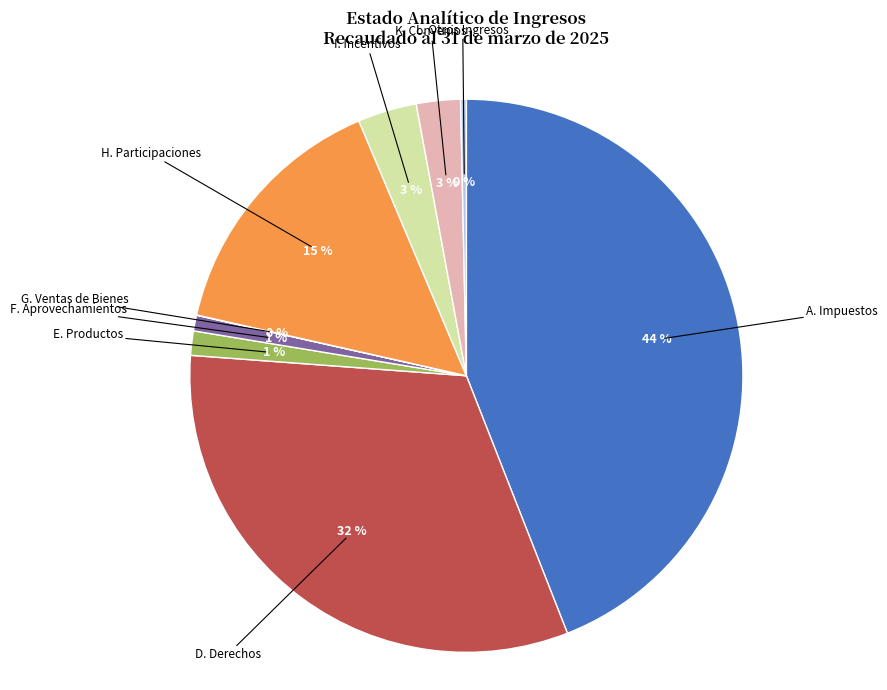

Is there any slice that represents more than half of the pie?

No